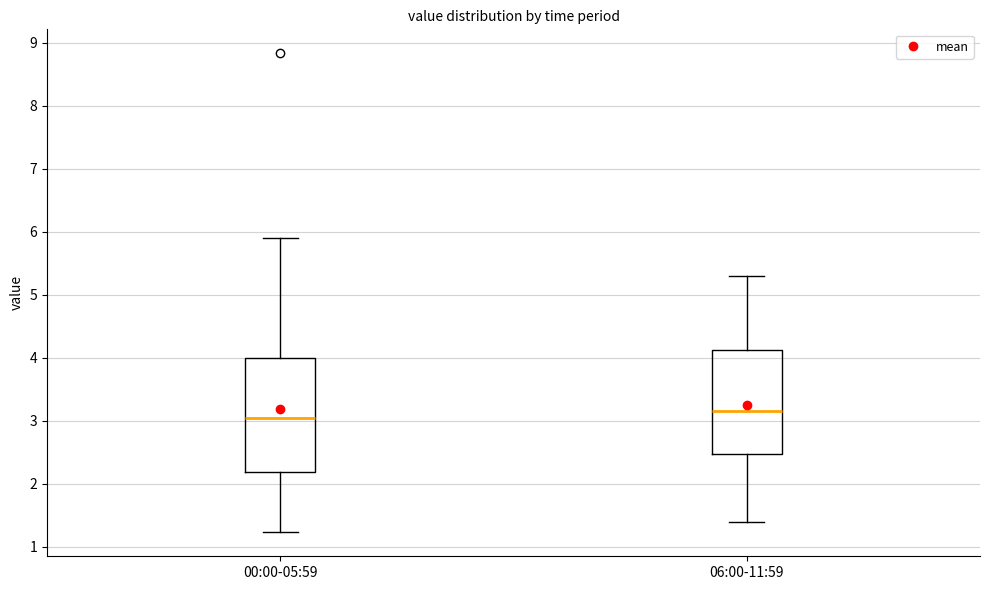

Reading left to right, transcribe this box plot: for each box, give where its median line is, the range the box spans, and where its two whiskers end, as read against the y-axis. The values are not printed on the chart, so give them approximately, as read against the axis.

00:00-05:59: median 3.1, box 2.2 to 4.0, whiskers 1.2 to 5.9
06:00-11:59: median 3.2, box 2.5 to 4.1, whiskers 1.4 to 5.3